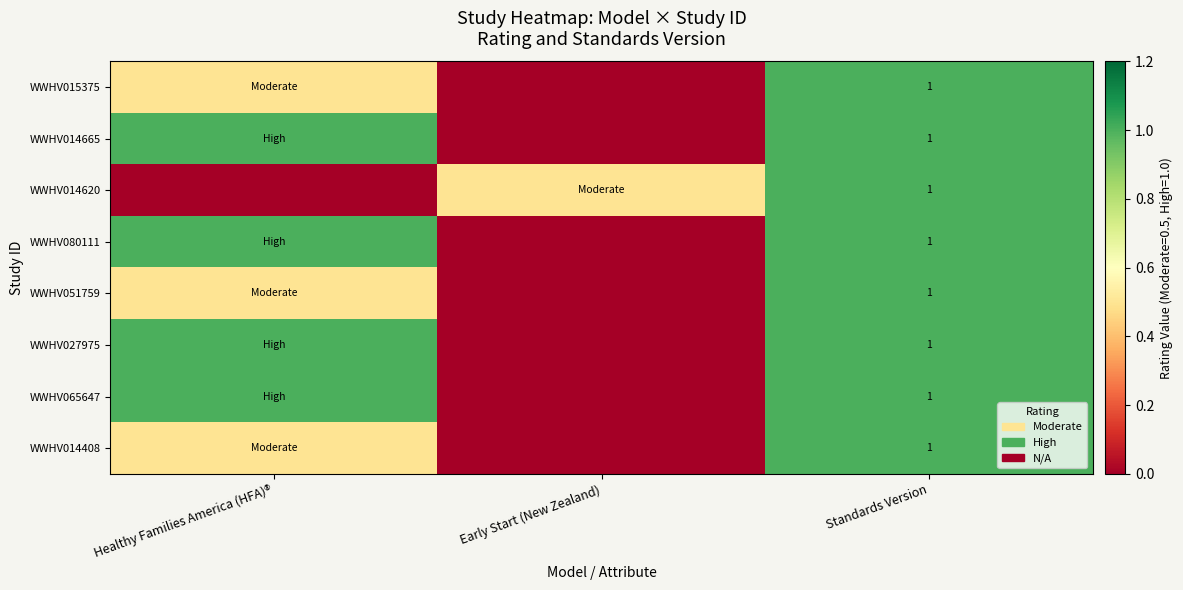

True or false: WWHV027975 has a value of 0.6 at Standards Version.

False